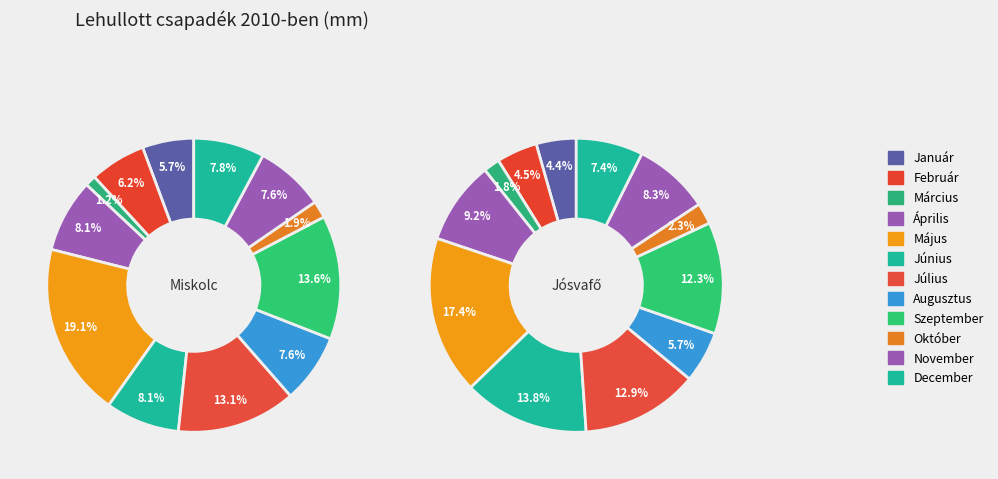

To the nearest percent, what percentage of the pie is Január?

6%